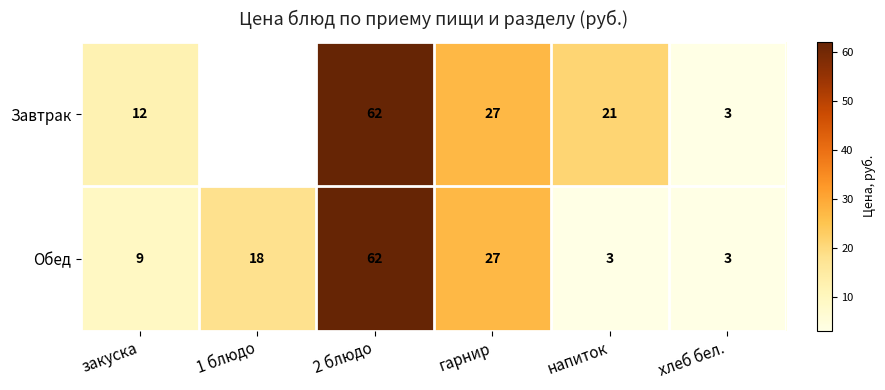

What is the sum of the Завтрак values at напиток and гарнир?

48